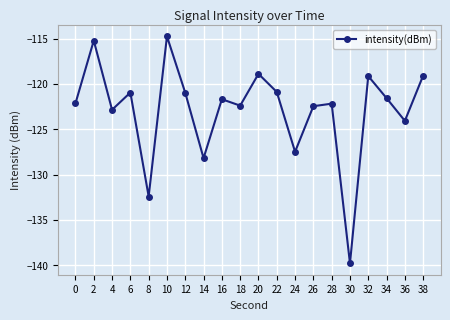

What is the difference between the values at 24 and 10?

12.7